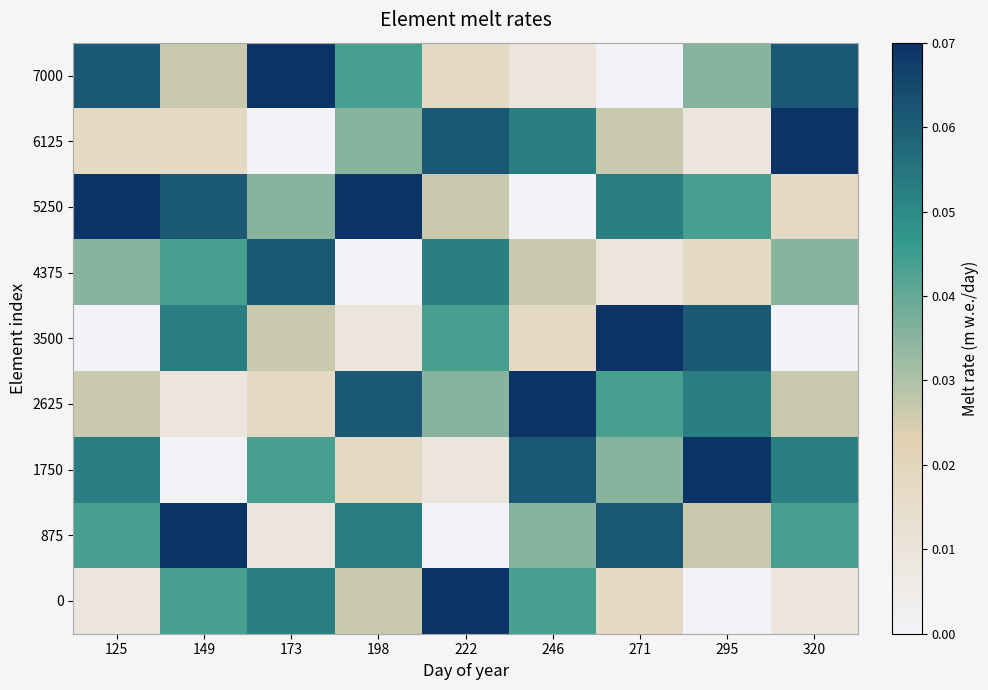

Which has a higher value, 295 or 246?

246